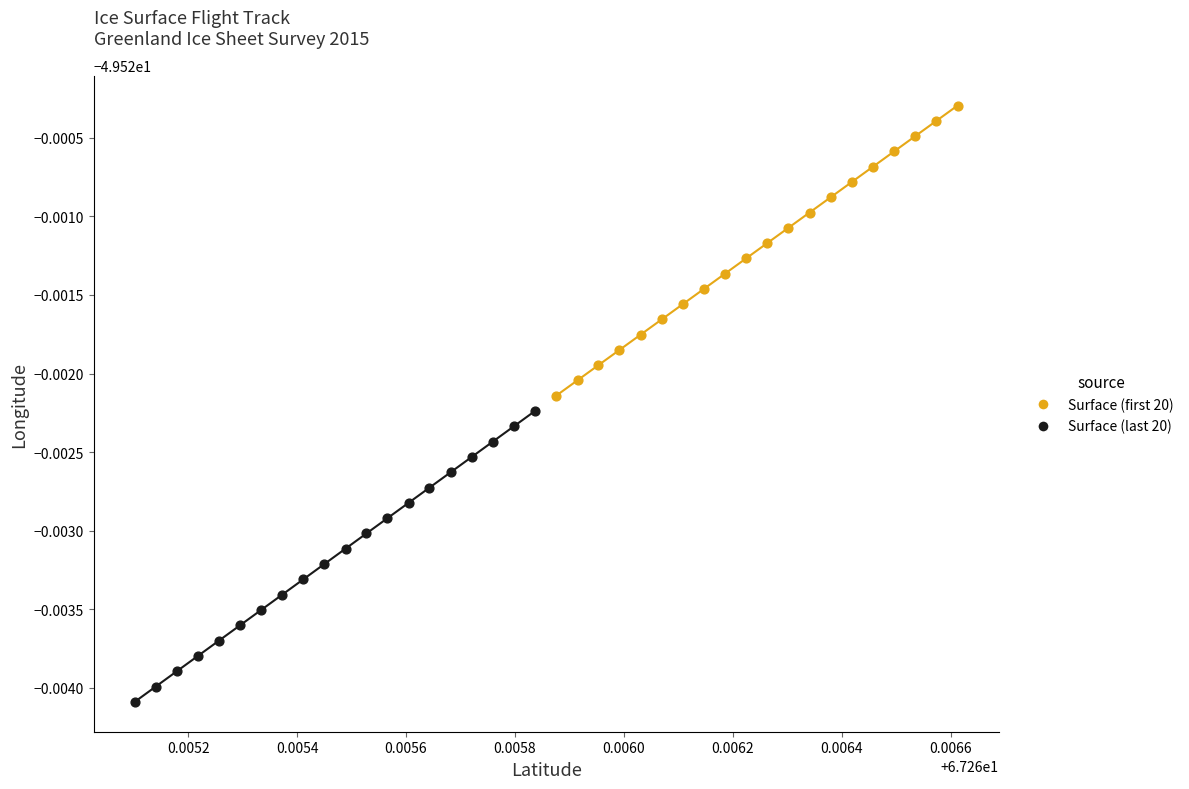

What are all the series names shown in the legend?

Surface (first 20), Surface (last 20)